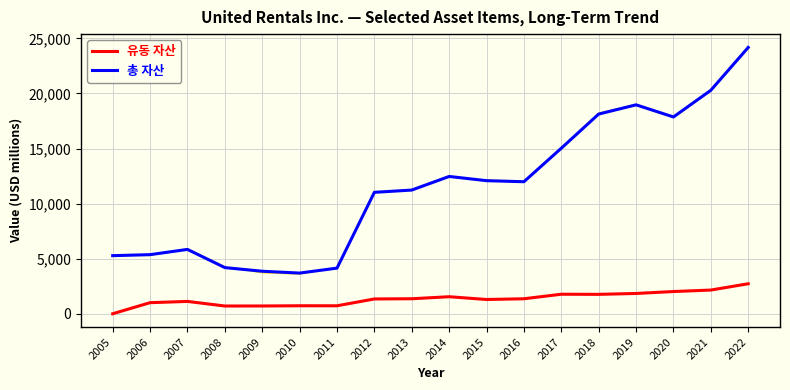

Reading left to right, extract all data points from this chart.

유동 자산: 2005=0	2006=1005	2007=1120	2008=703	2009=705	2010=725	2011=723	2012=1343	2013=1362	2014=1546	2015=1294	2016=1361	2017=1772	2018=1761	2019=1842	2020=2017	2021=2151	2022=2723
총 자산: 2005=5274	2006=5366	2007=5842	2008=4191	2009=3859	2010=3693	2011=4143	2012=11026	2013=11231	2014=12467	2015=12083	2016=11988	2017=15030	2018=18133	2019=18970	2020=17868	2021=20292	2022=24183